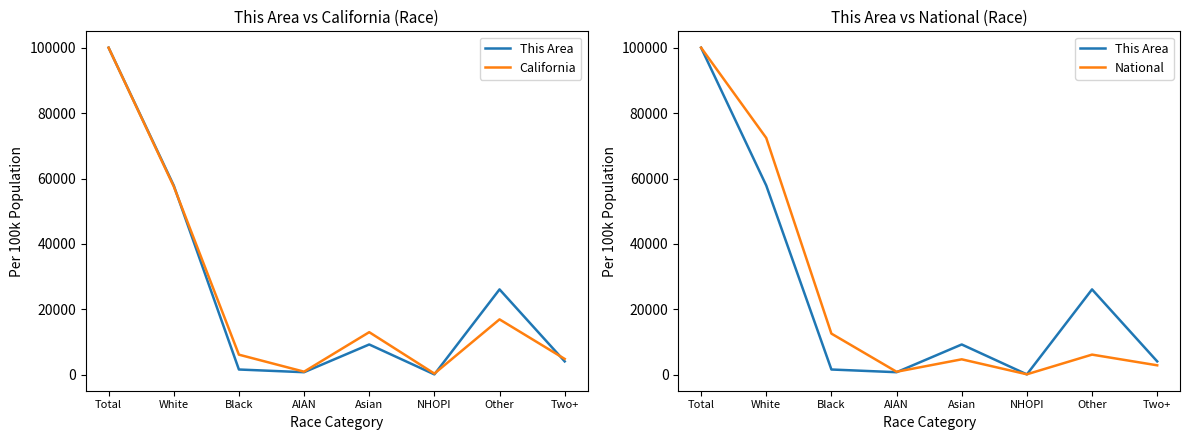

What is the total value across all series at Total?

300000.0